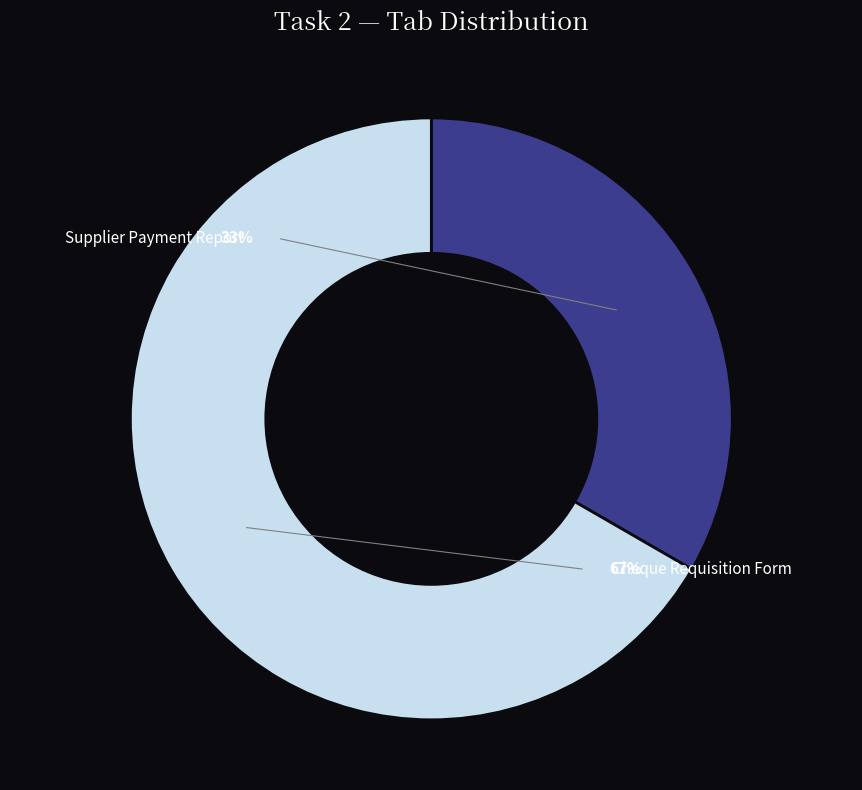

Does Supplier Payment Report represent more than half of the total?

No